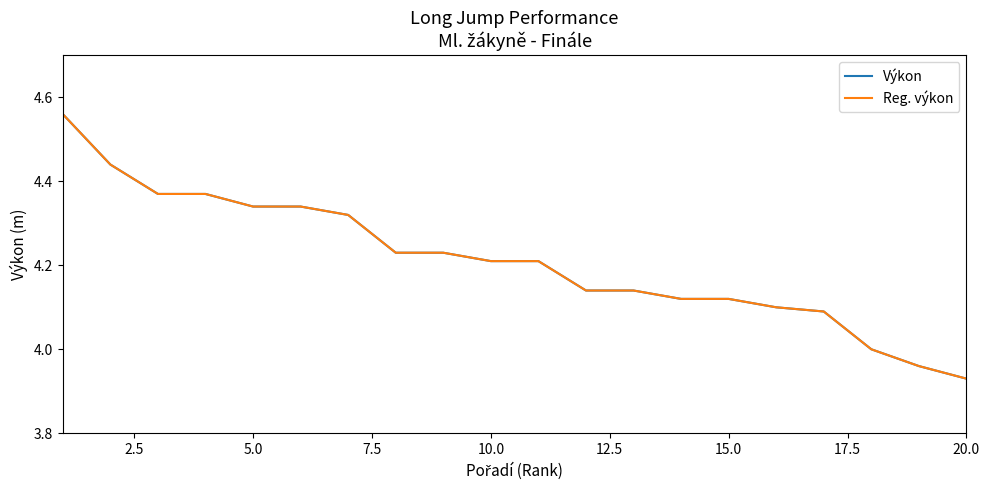

True or false: Reg. výkon has more than 1 points higher than both neighbors.

False